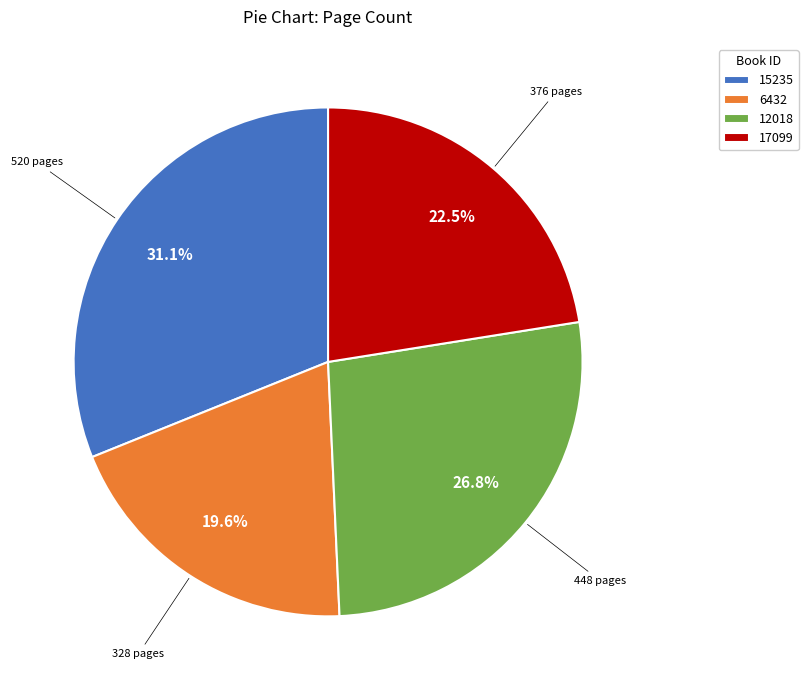

What percentage is the 12018 slice, to the nearest percent?

27%